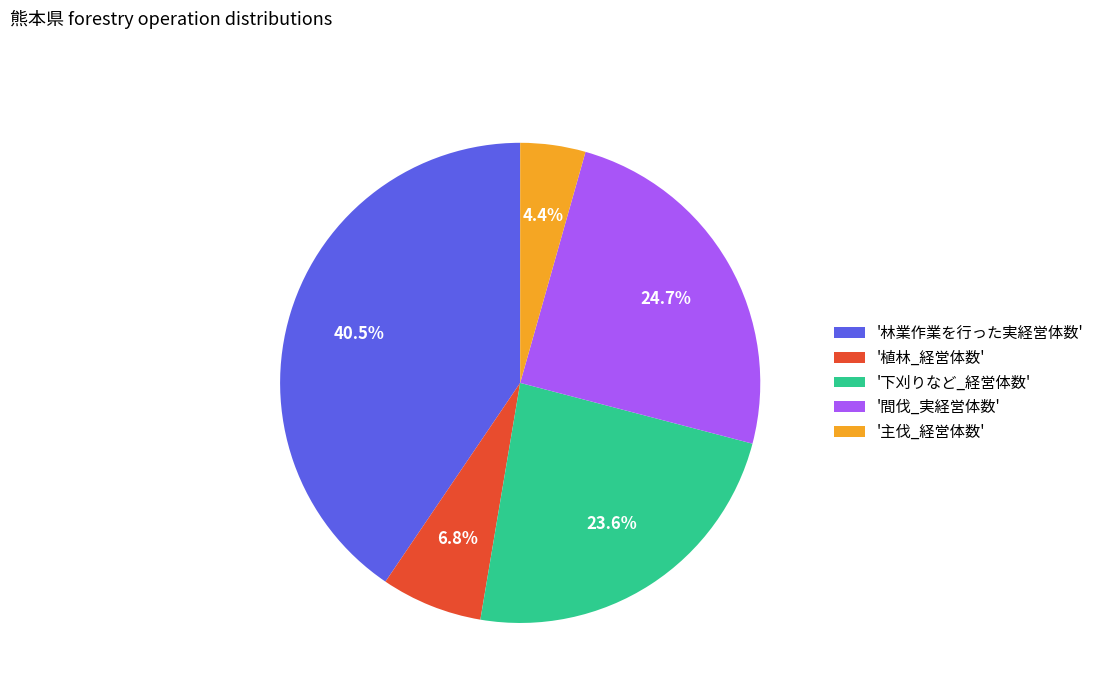

Do '植林_経営体数' and '間伐_実経営体数' together represent more than half of the pie?

No